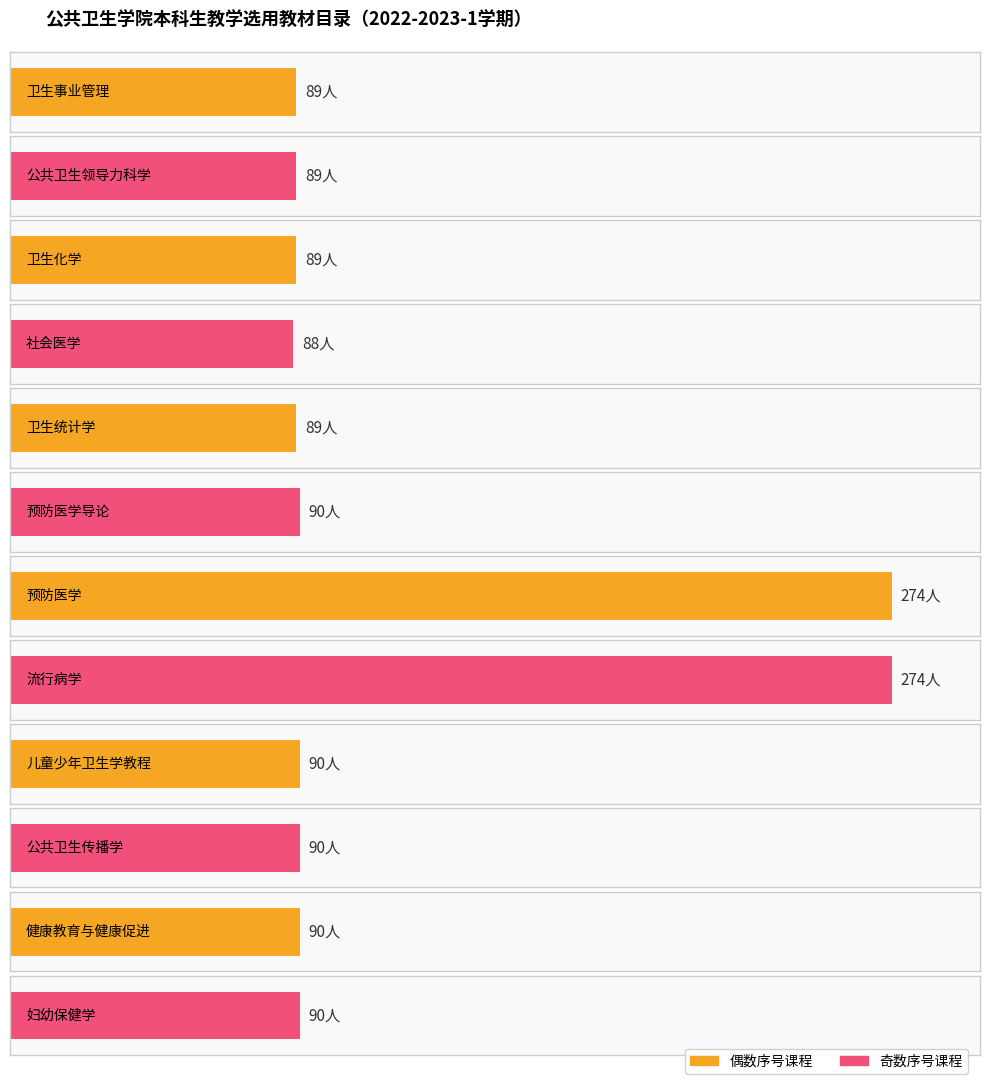

The 序号 series shows 1 at 公共卫生领导力科学. True or false?

False